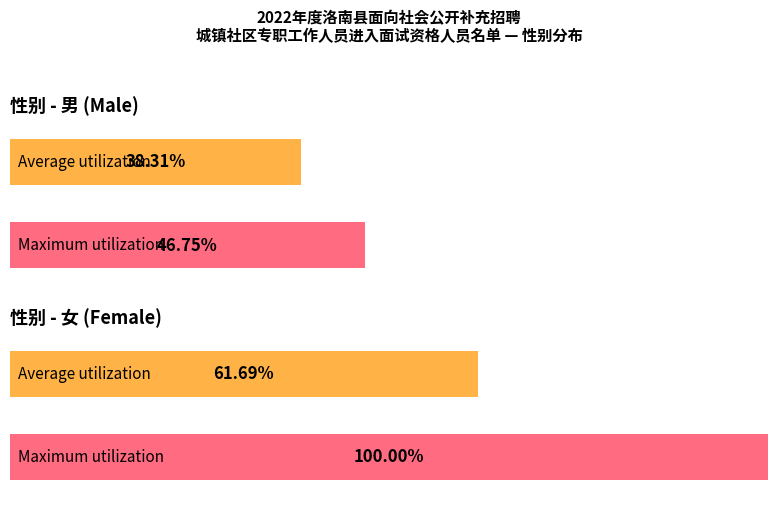

Is the value of Average utilization at 男 greater than the value of Maximum utilization at 女?

No